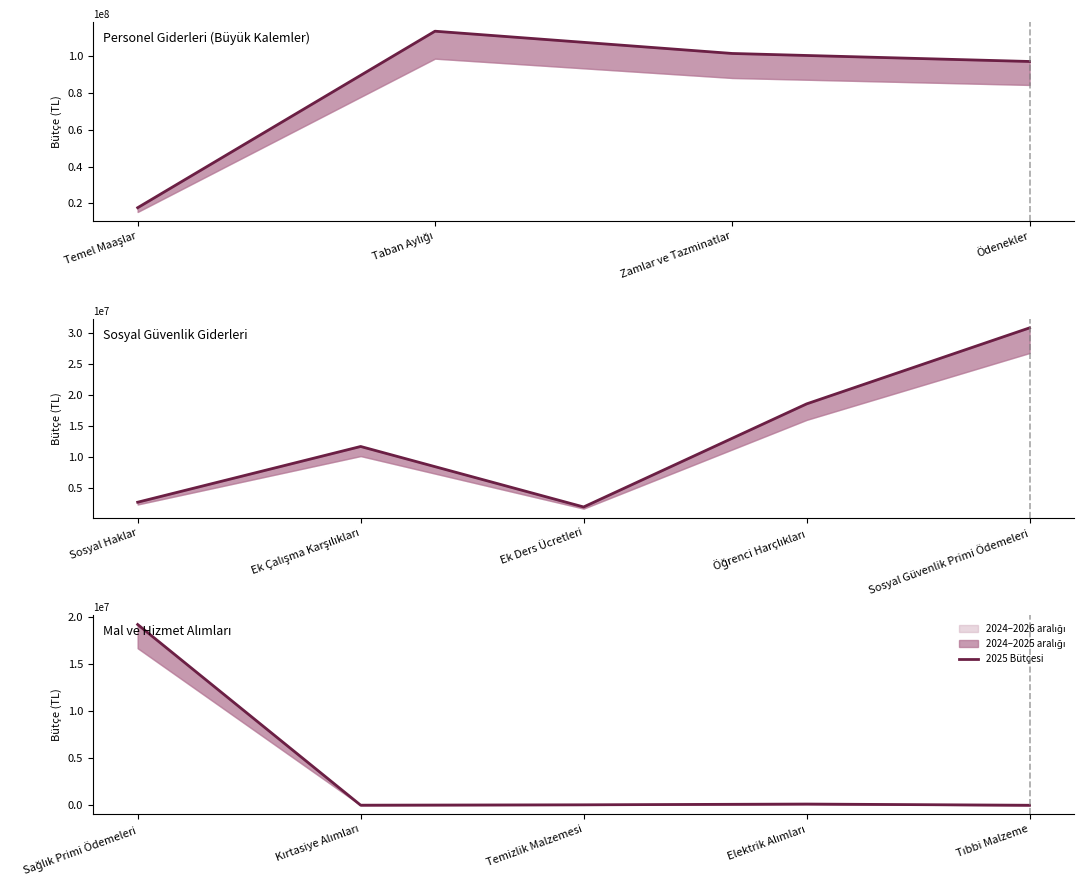

At which label does 2025 reach its minimum?

Tıbbi Malzeme